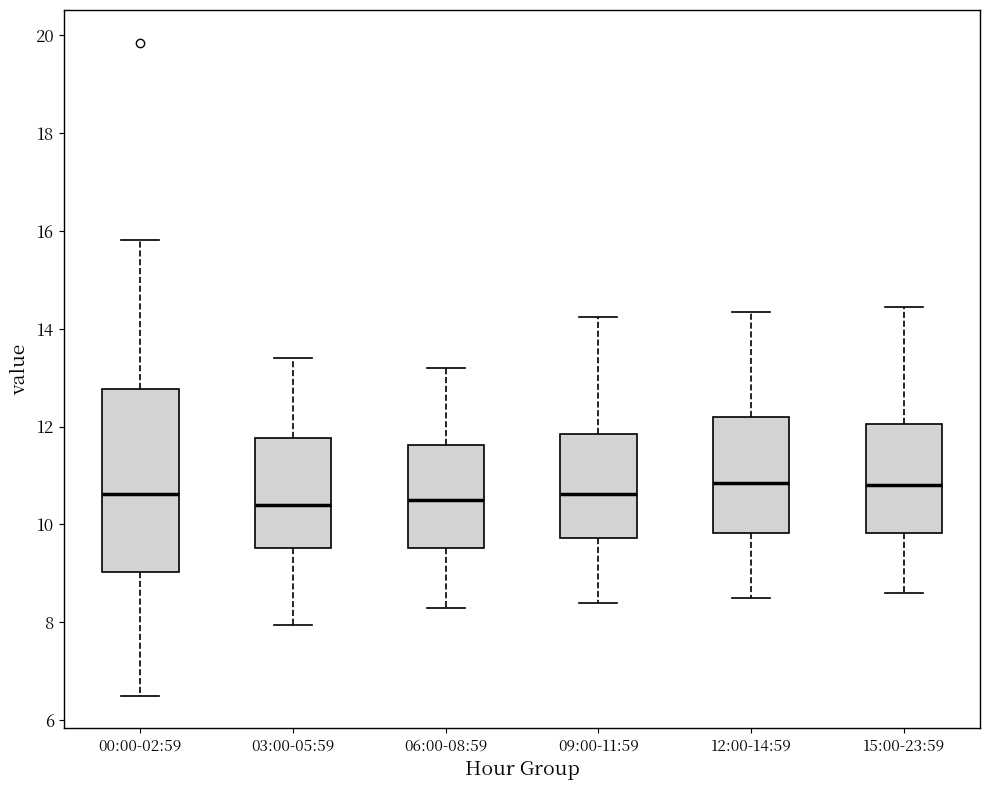

Where does the median line of the box for 15:00-23:59 sit on the y-axis? The values are not printed on the chart, so give them approximately, as read against the axis.

10.8